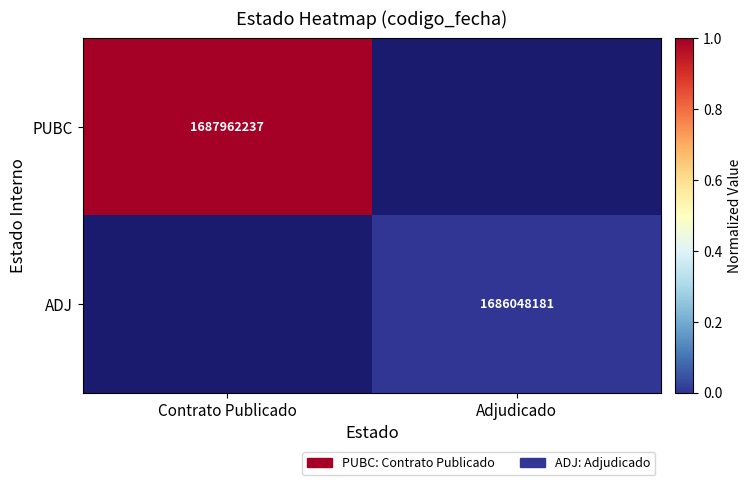

True or false: ADJ has a value of 1686048181 at Adjudicado.

True